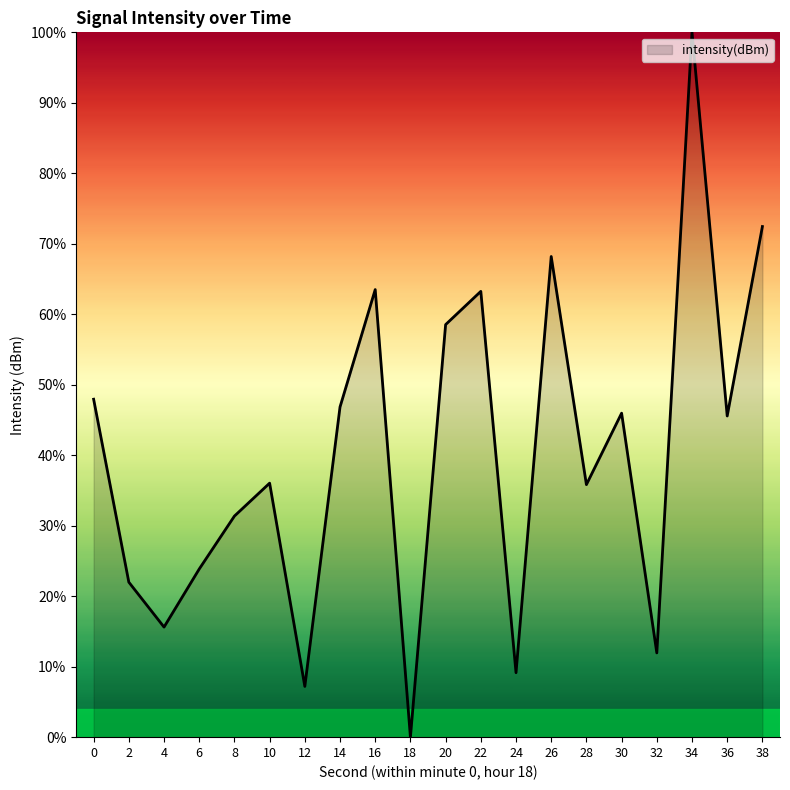

True or false: the data shows 102.7 at 16.

False